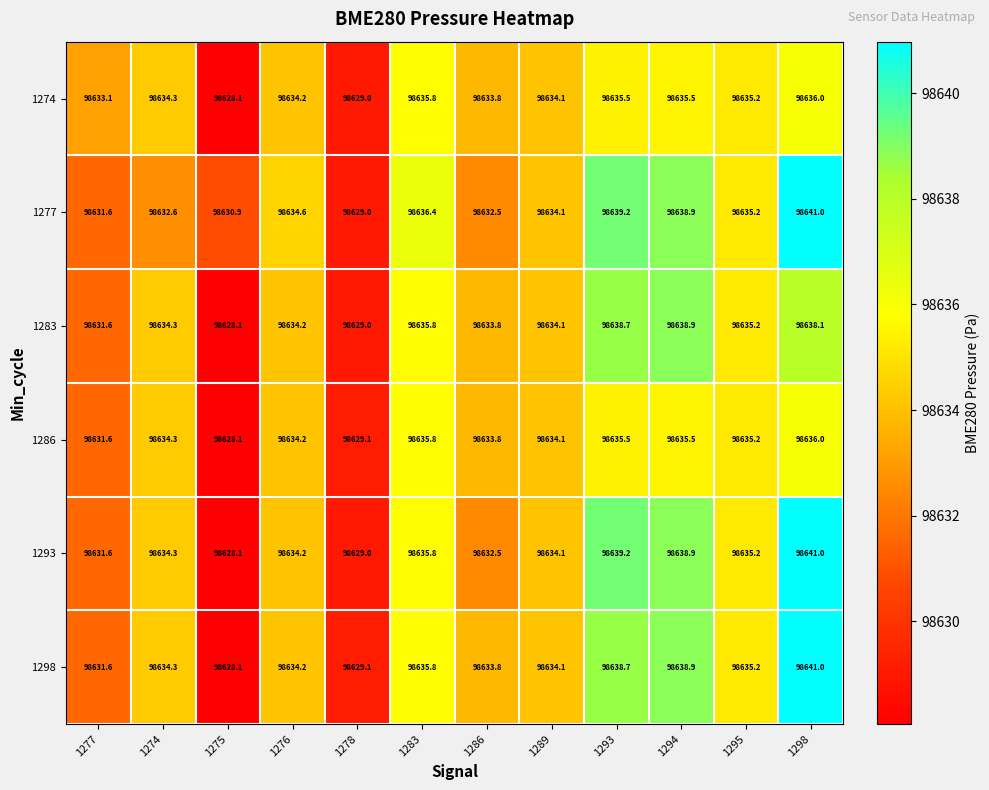

Is it true that 1298 equals 98635.8 at 1283?

True